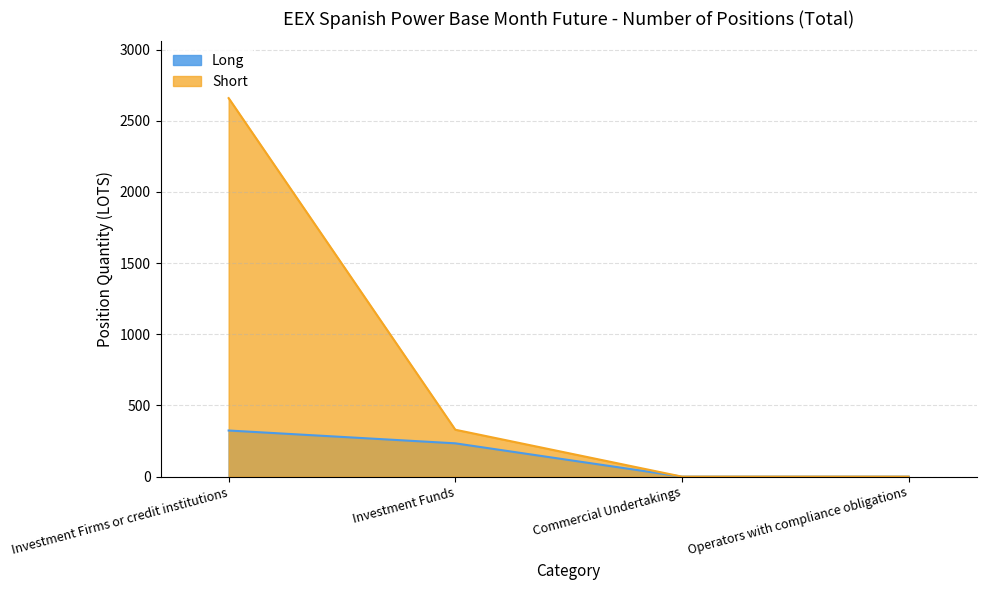

What is the label of the 2nd point from the left?

Investment Funds